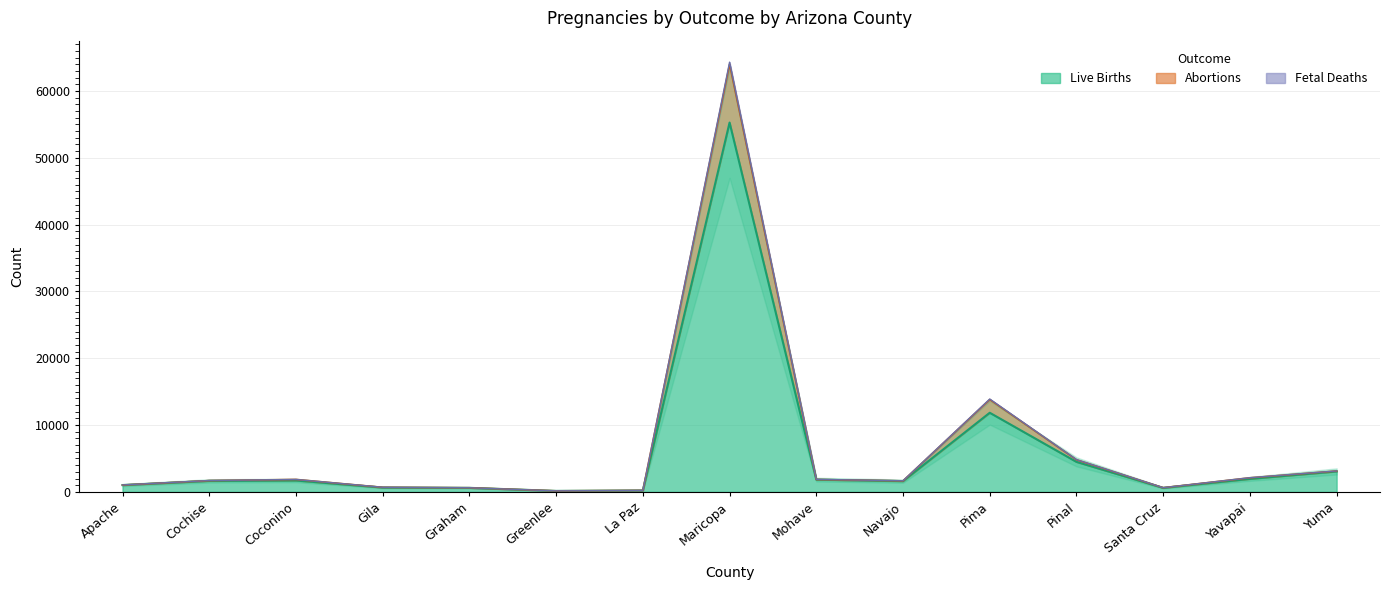

At which category does Abortions reach its first local peak?

Coconino